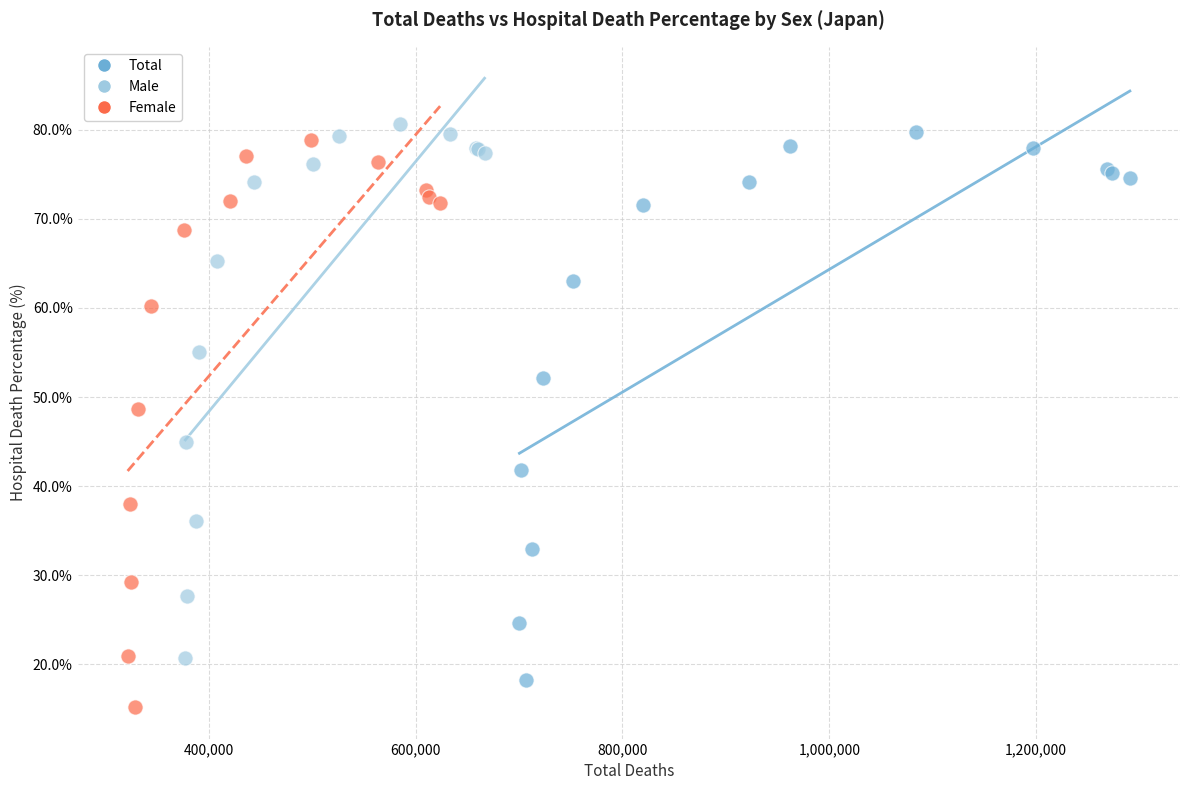

Which series reaches the minimum Y coordinate?

Female